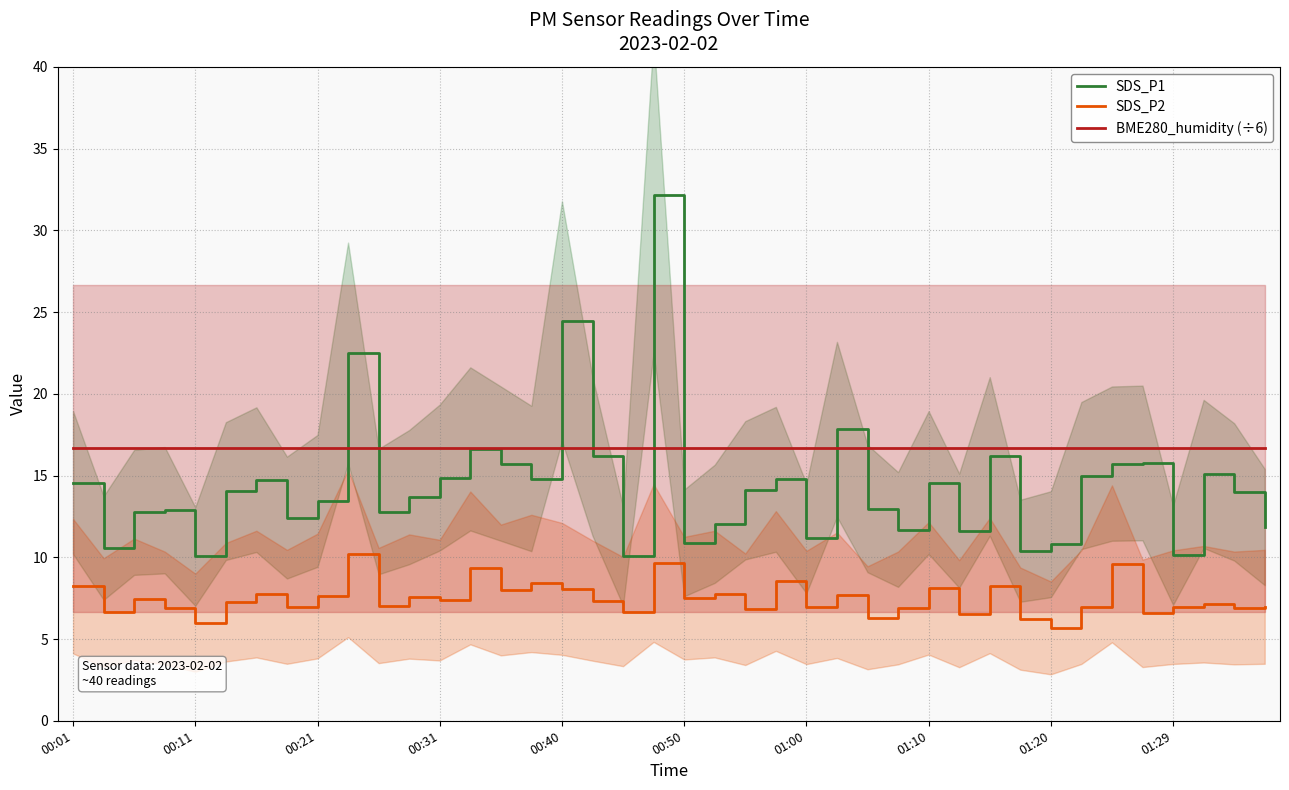

The value of SDS_P2 at 34 is 9.6. True or false?

True